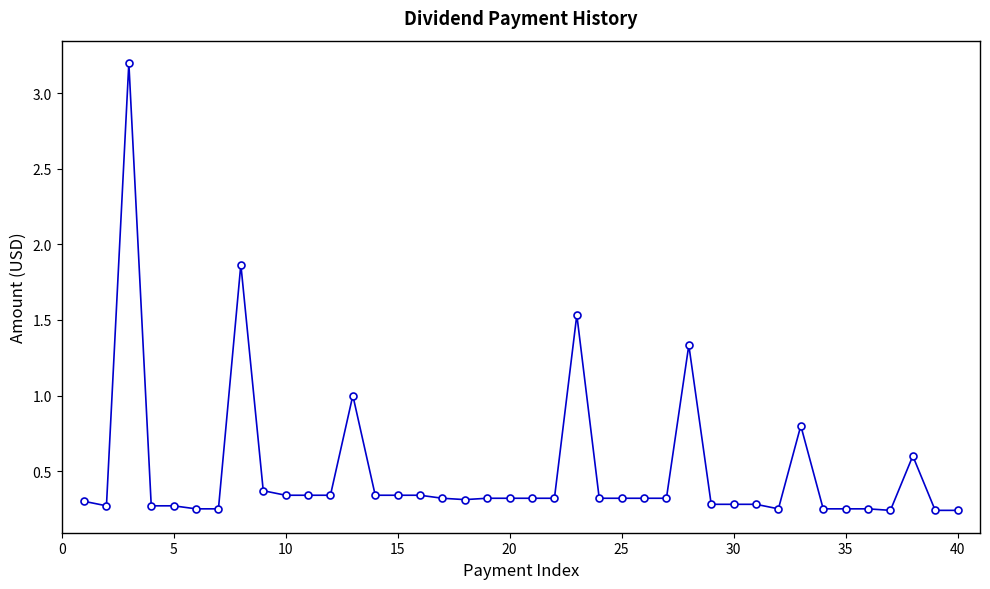

What is the greatest value displayed?

3.2